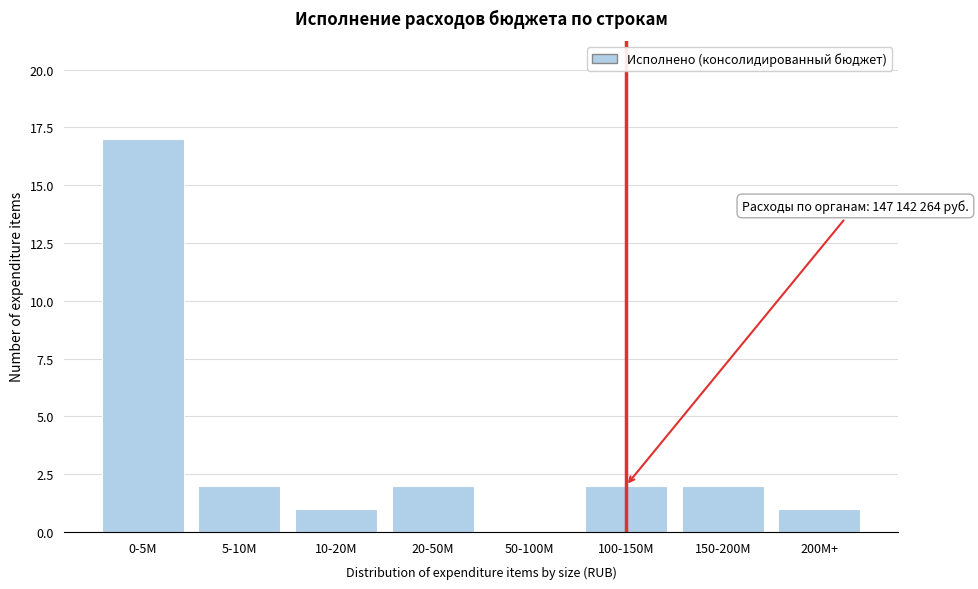

Reading right to left, extract all data points from this chart.

200M+=1	150-200M=2	100-150M=2	50-100M=0	20-50M=2	10-20M=1	5-10M=2	0-5M=17